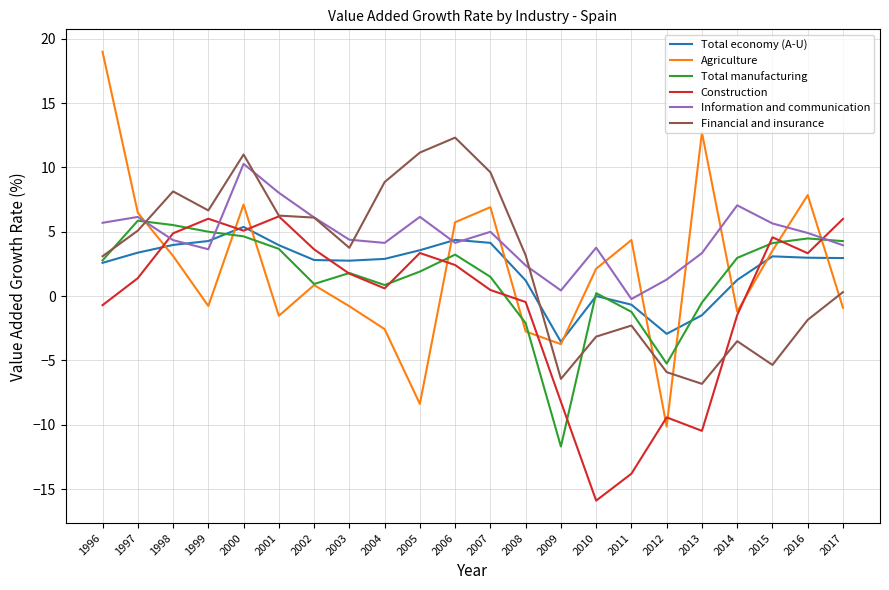

What are all the series names shown in the legend?

Total economy (A-U), Agriculture, Total manufacturing, Construction, Information and communication, Financial and insurance